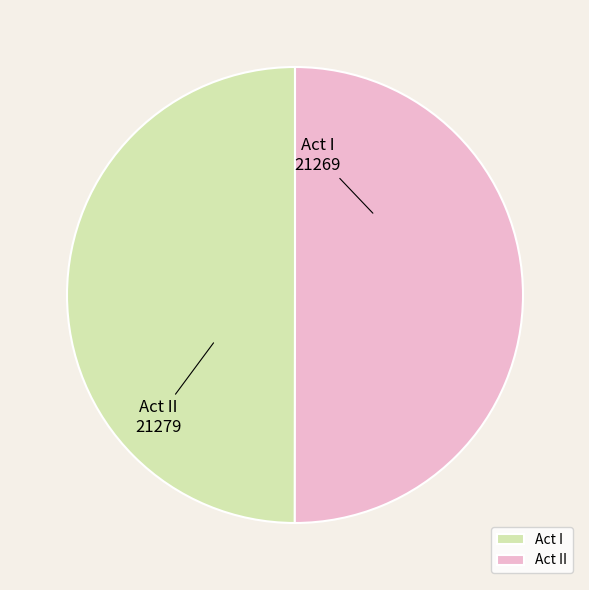

Approximately how many times larger is the value at Act I compared to Act II?

1.0